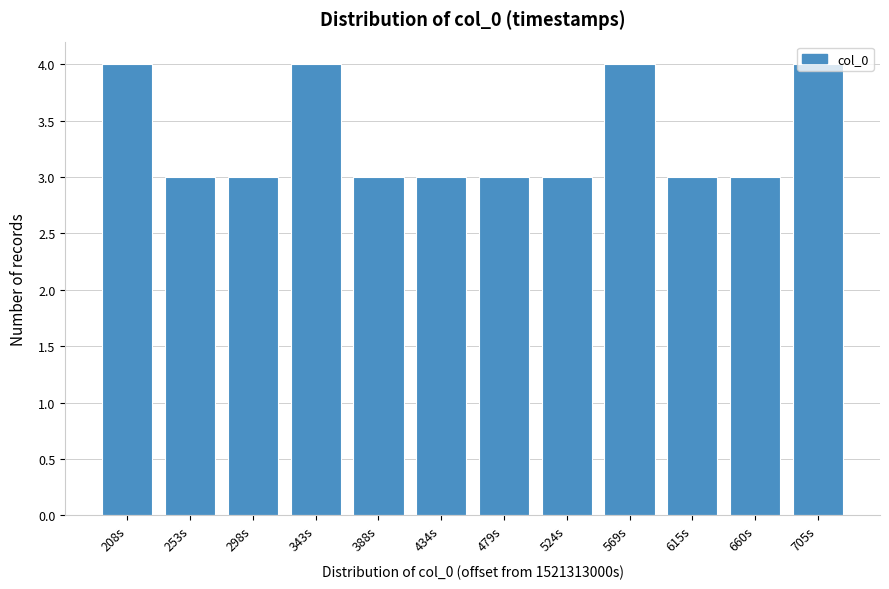

What is the average value?

3